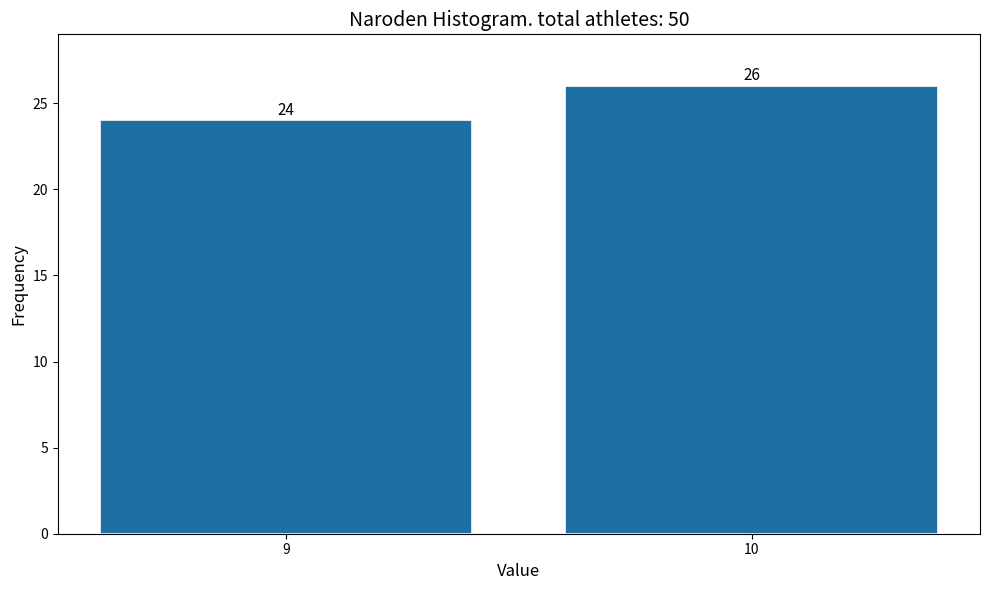

Reading left to right, transcribe all the data shown in this chart.

9=24	10=26